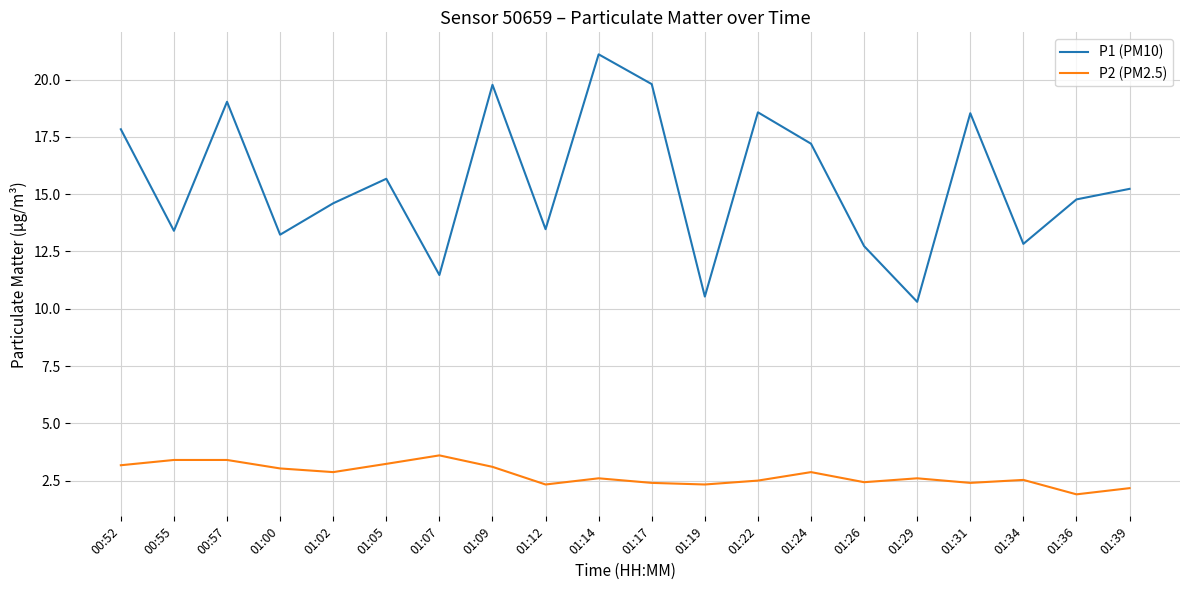

What is the approximate value of P1 (PM10) at 01:02?

14.6